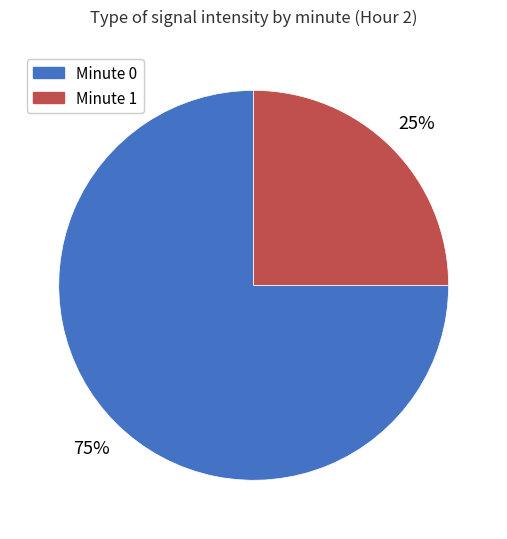

Is there any slice that represents more than half of the pie?

Yes